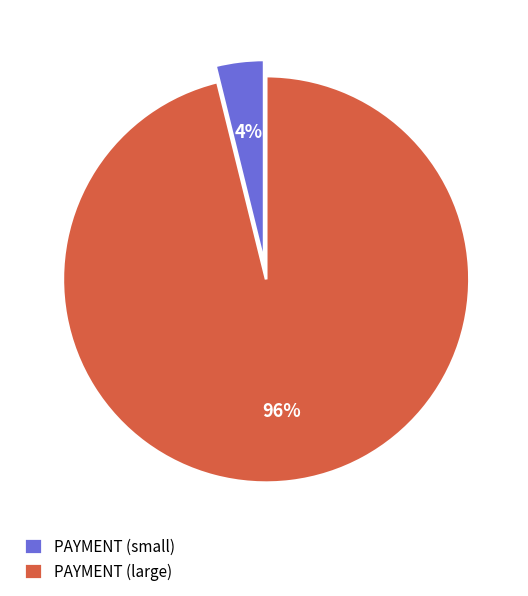

Is there any slice that represents more than half of the pie?

Yes